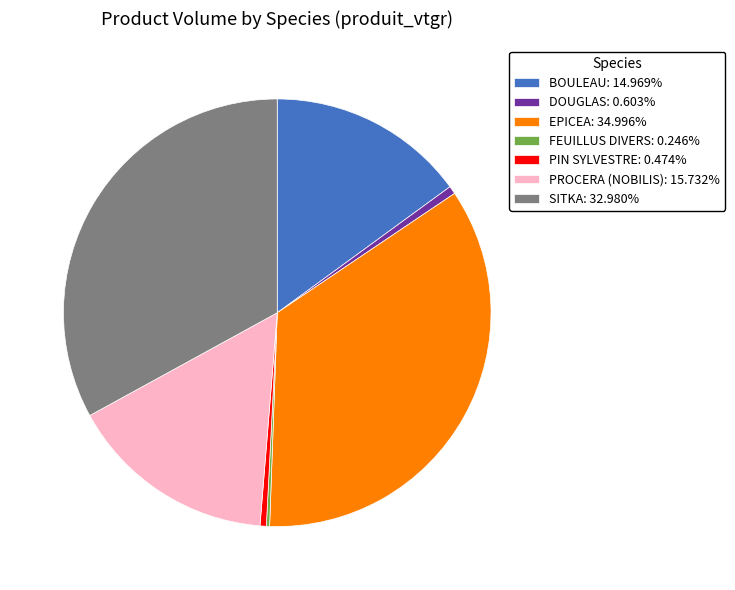

Approximately how many times larger is the value at EPICEA: 34.996% compared to PIN SYLVESTRE: 0.474%?

73.9